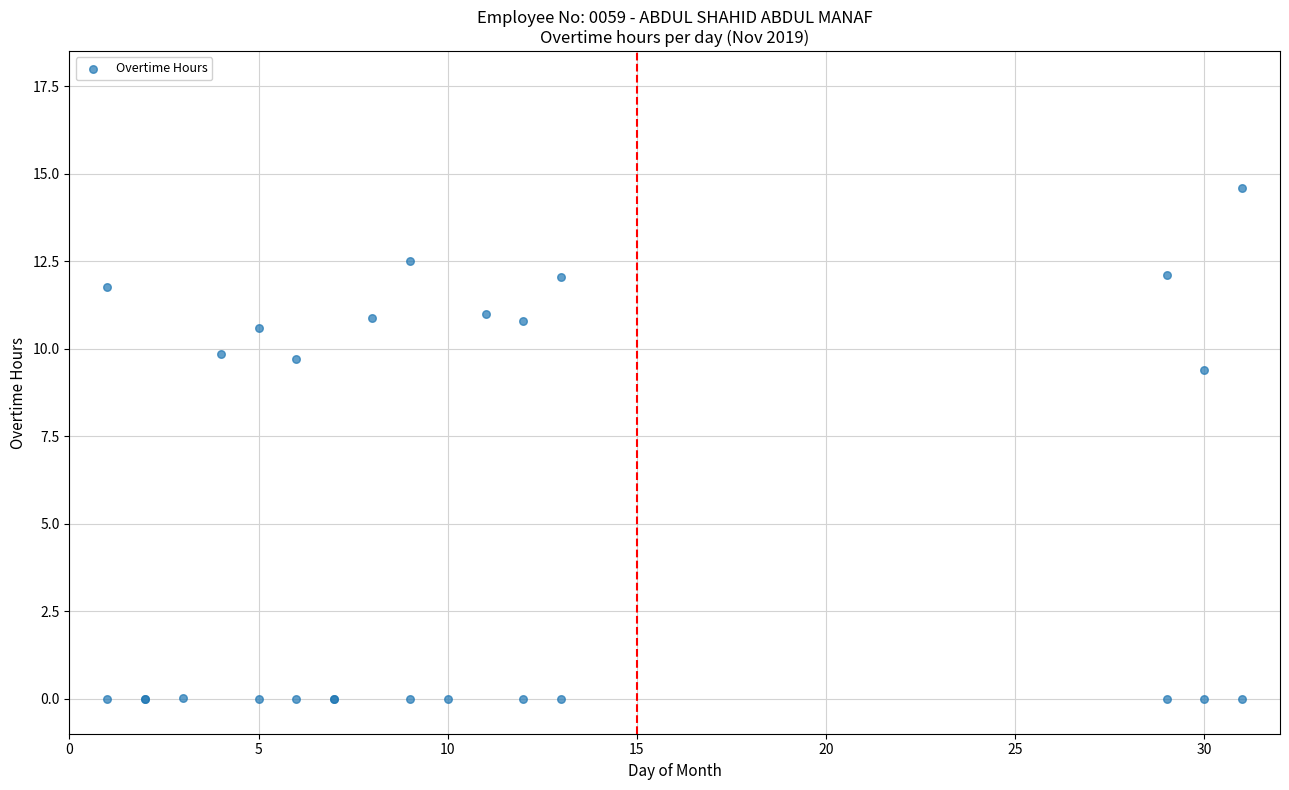

What Y value in the scatter plot is closest to 7?

9.4